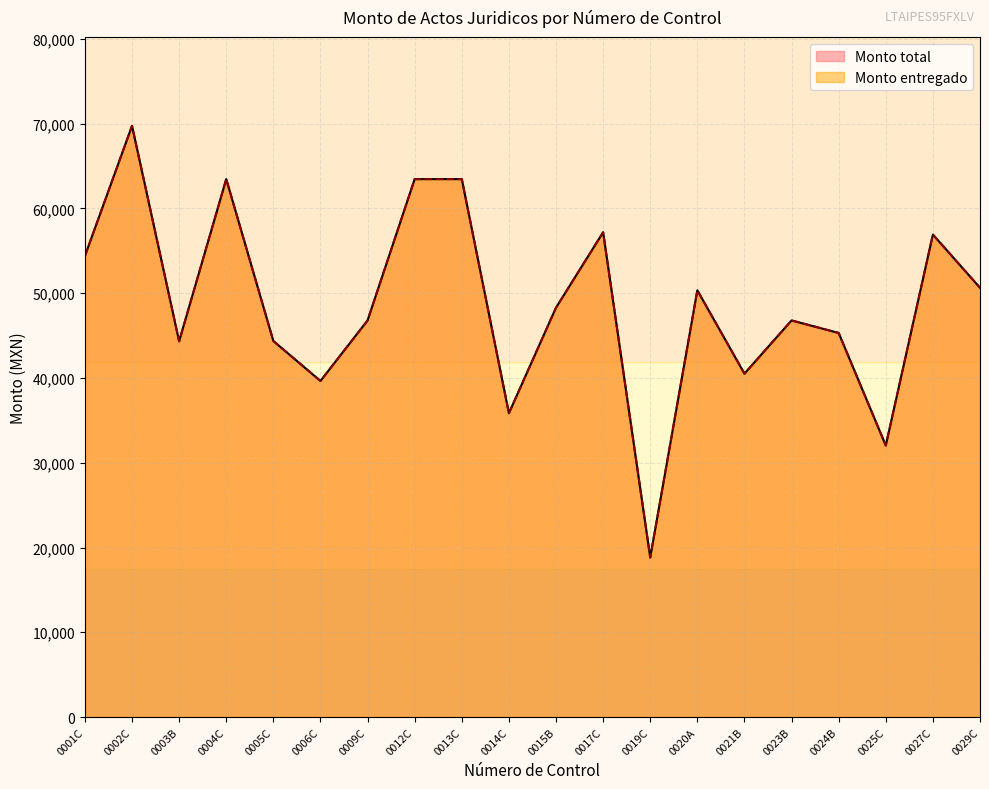

How many data points in Monto entregado are above 48294?

9